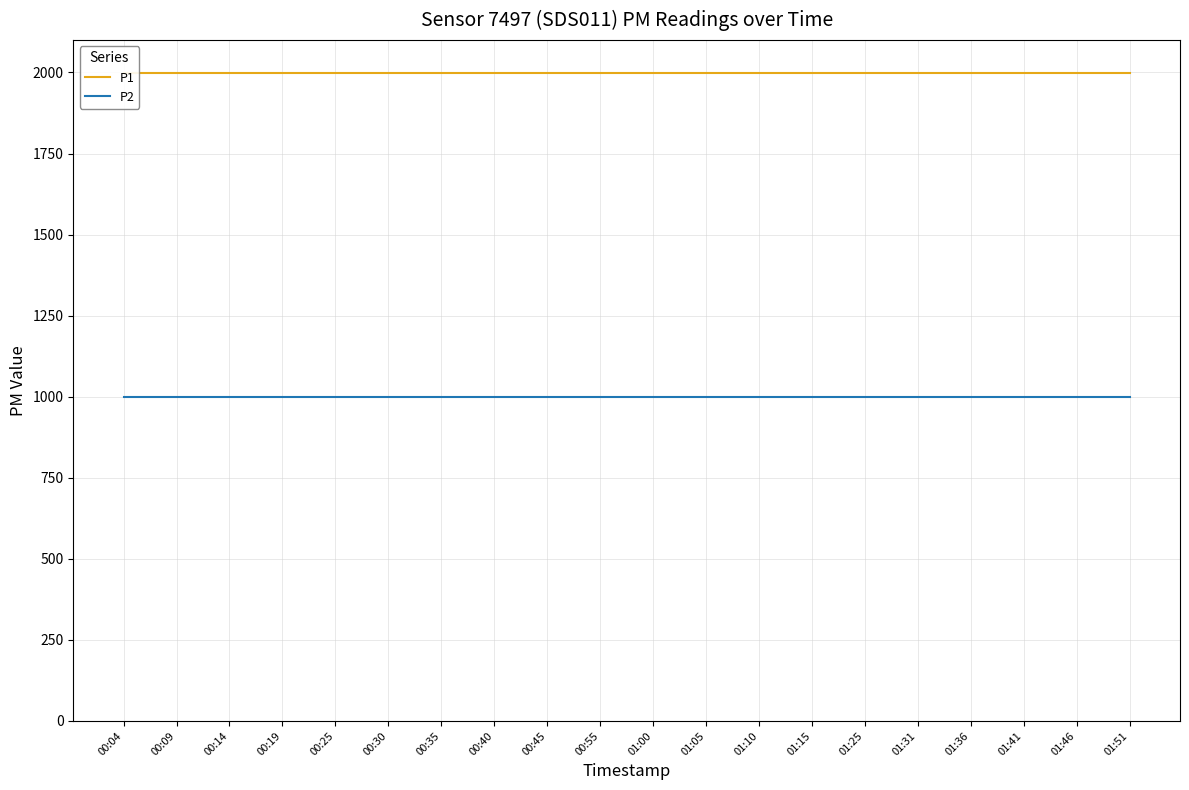

What value does the P2 series have at 01:46?

999.9